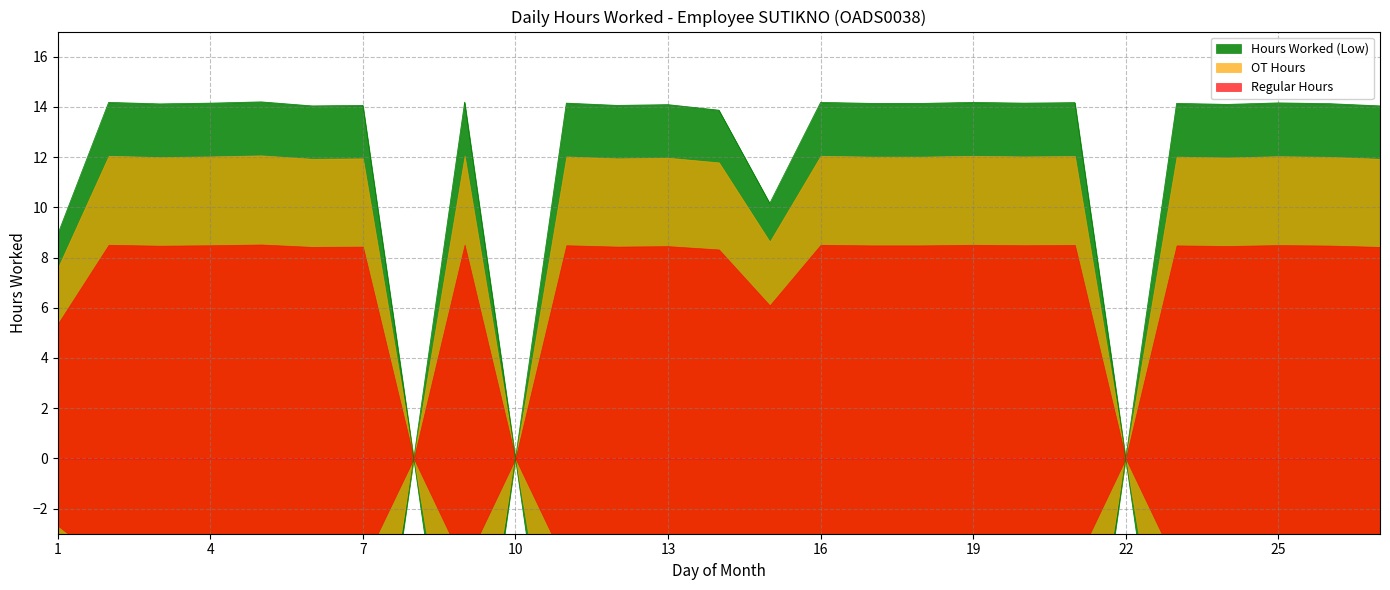

What is the sum of the values at 10 and 12?

14.1